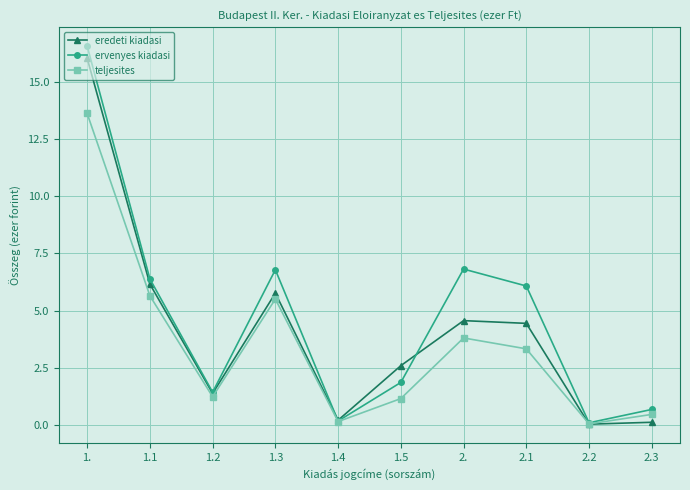

How many lines are shown in the chart?

3